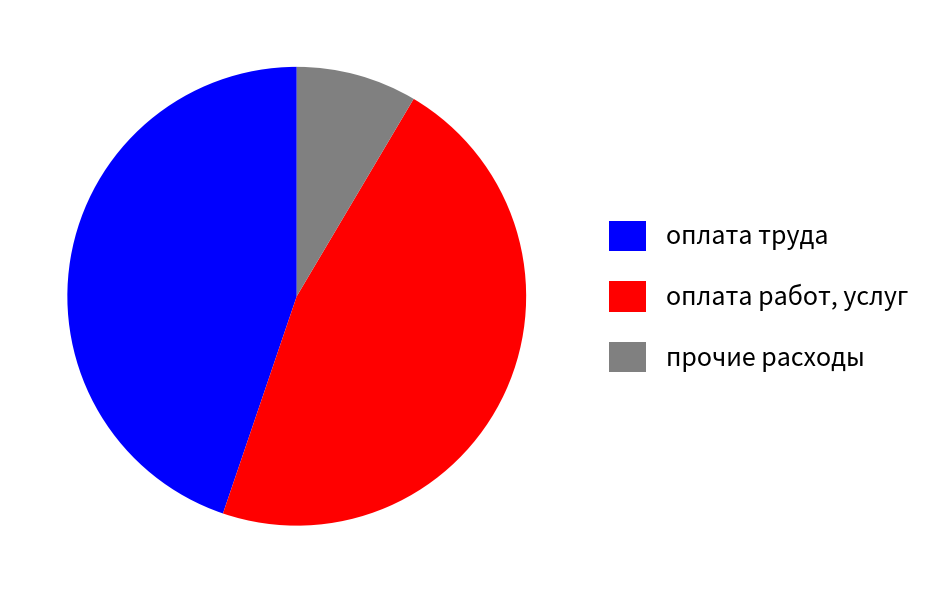

Does прочие расходы represent more than half of the total?

No